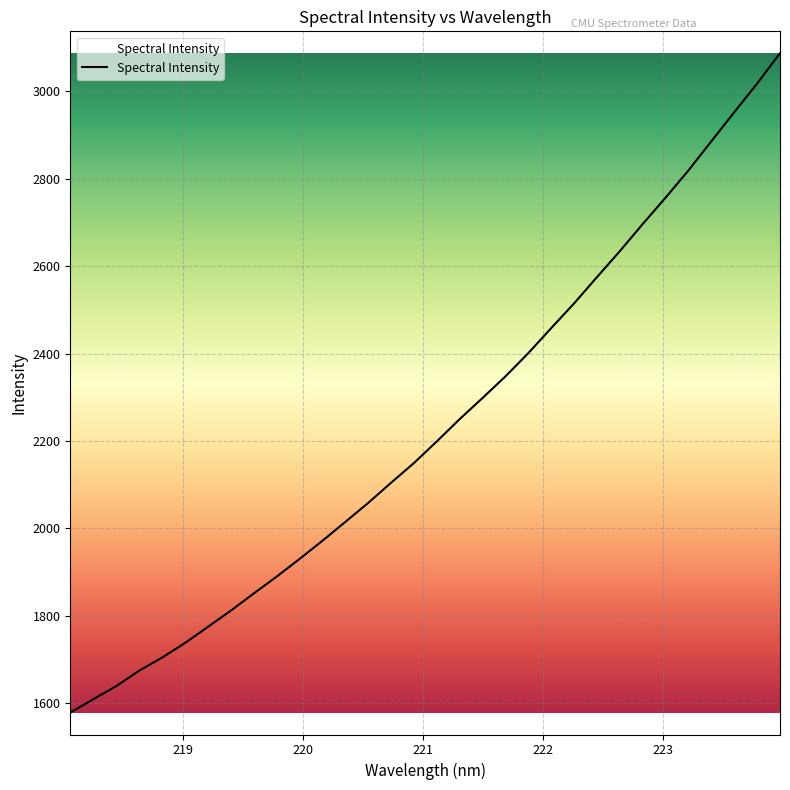

What is the minimum value shown in the chart?

1578.4